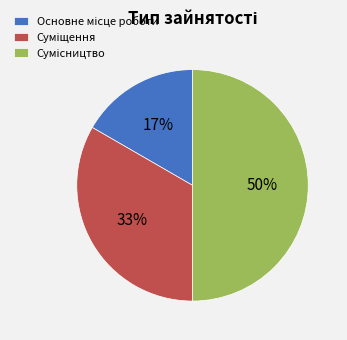

To the nearest percent, what is the difference between the largest and smallest slice percentages?

33%